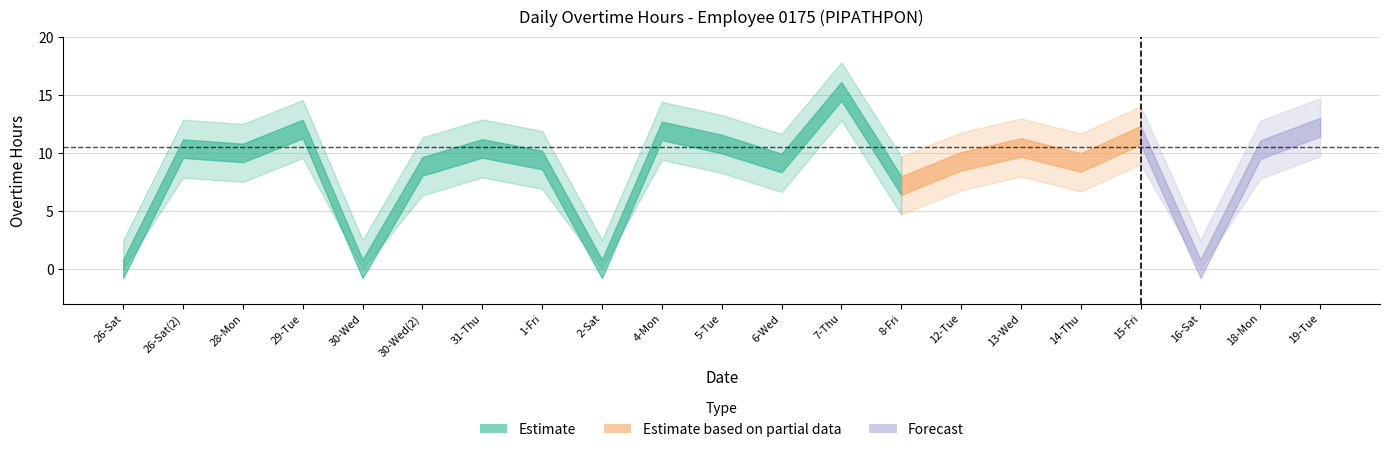

What is the difference between the maximum and minimum values?

15.3